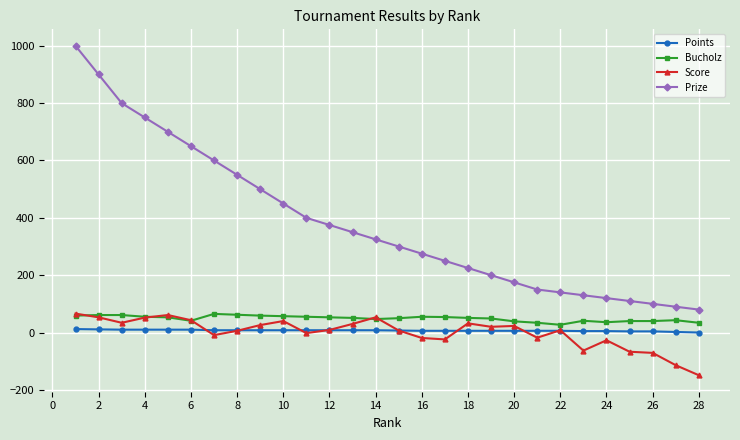

What is the average value of the Bucholz series?

49